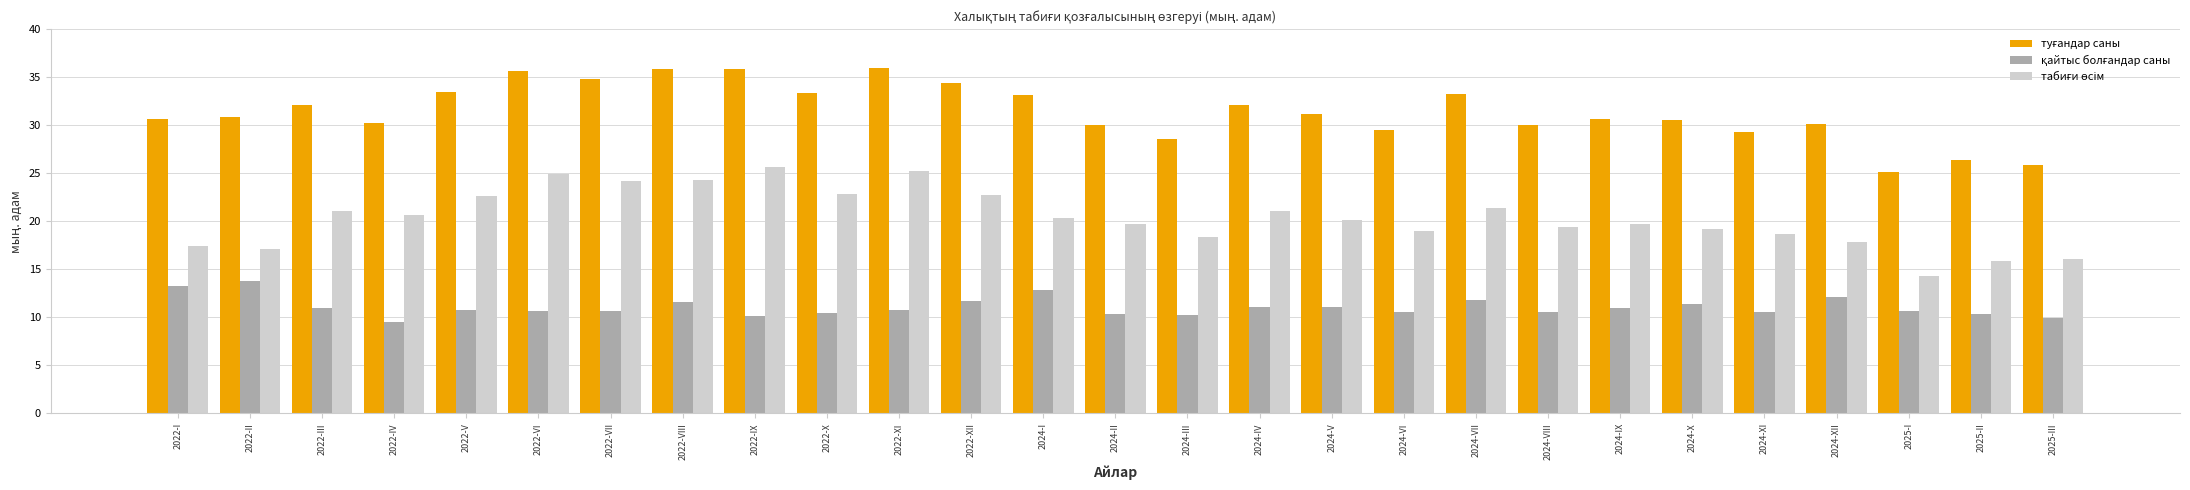

What is the total value across all series at 2022-VIII?

71.8